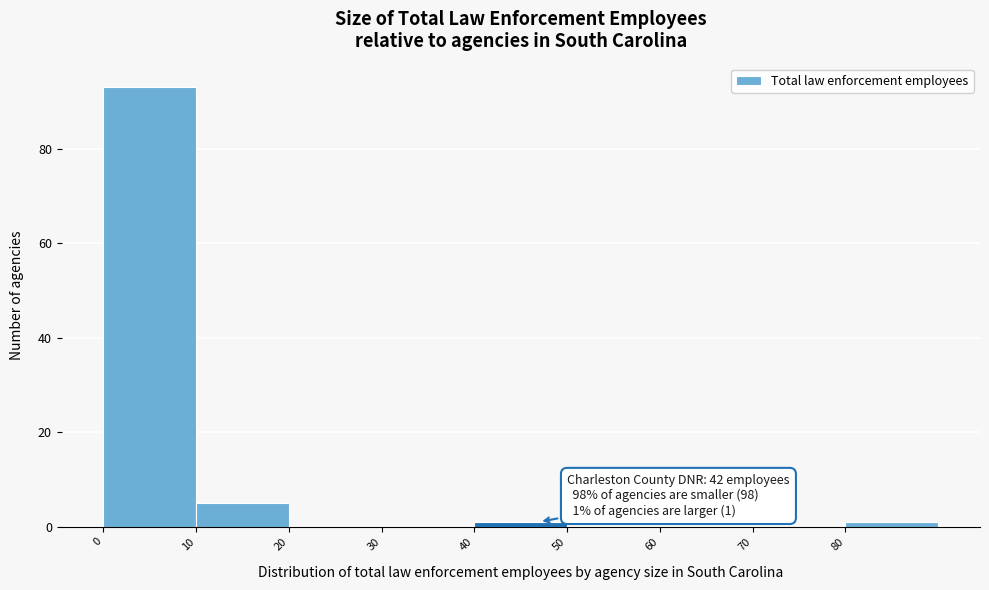

Over which range of the x-axis is the bar tallest?

0 to 10